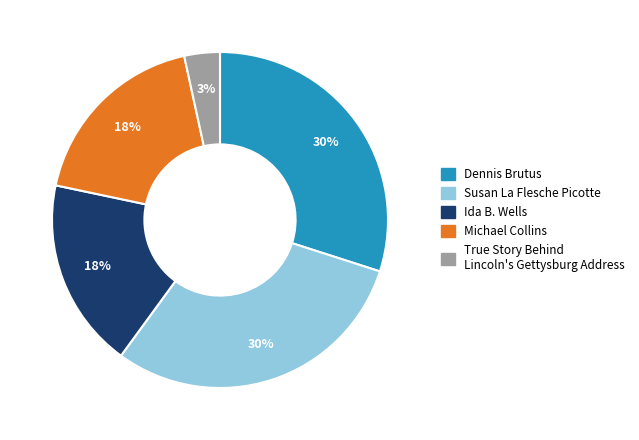

Is it true that Ida B. Wells is 18% of the pie?

True